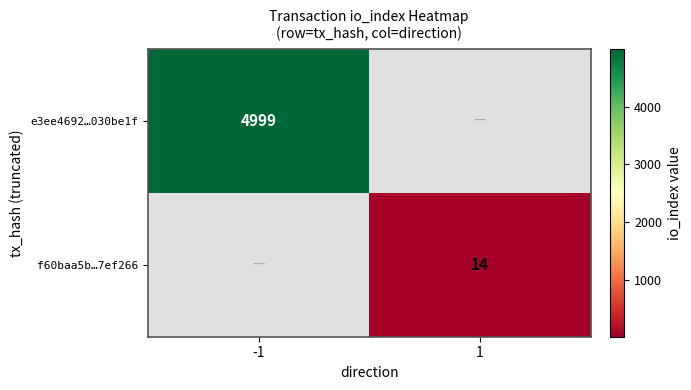

The value of f60baa5b…7ef266 at 1 is 21. True or false?

False